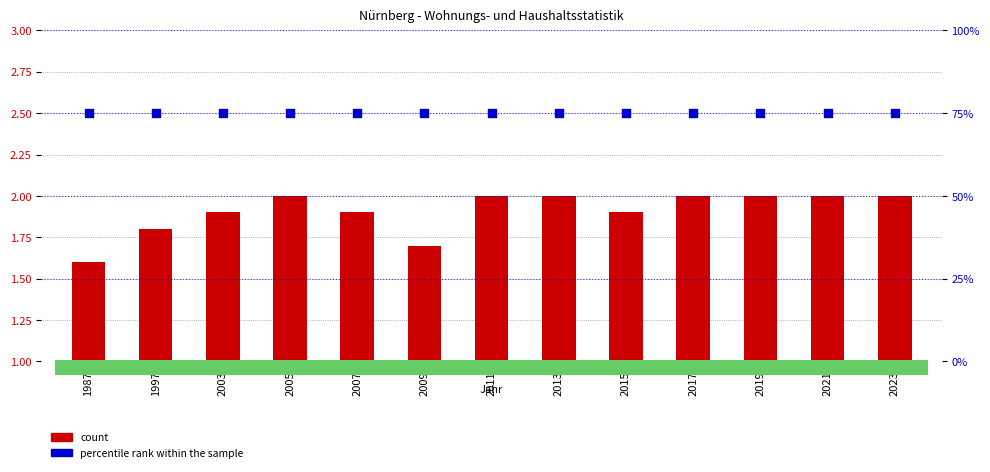

Which series has the largest total across all categories?

percentile rank within the sample